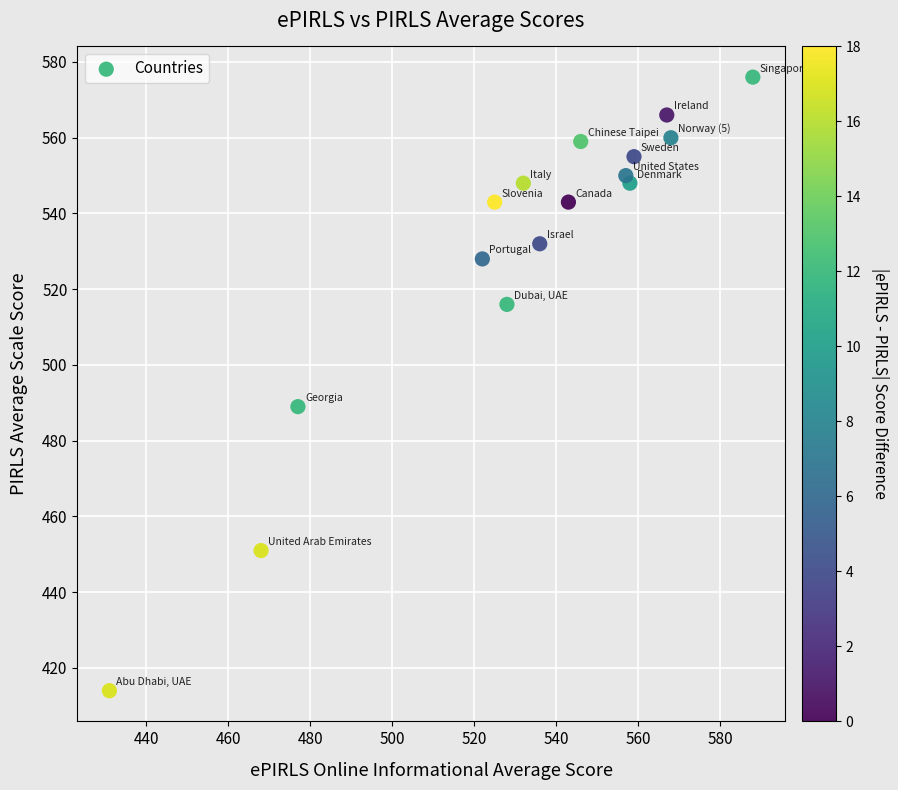

What Y value in the scatter plot is closest to 495?

489